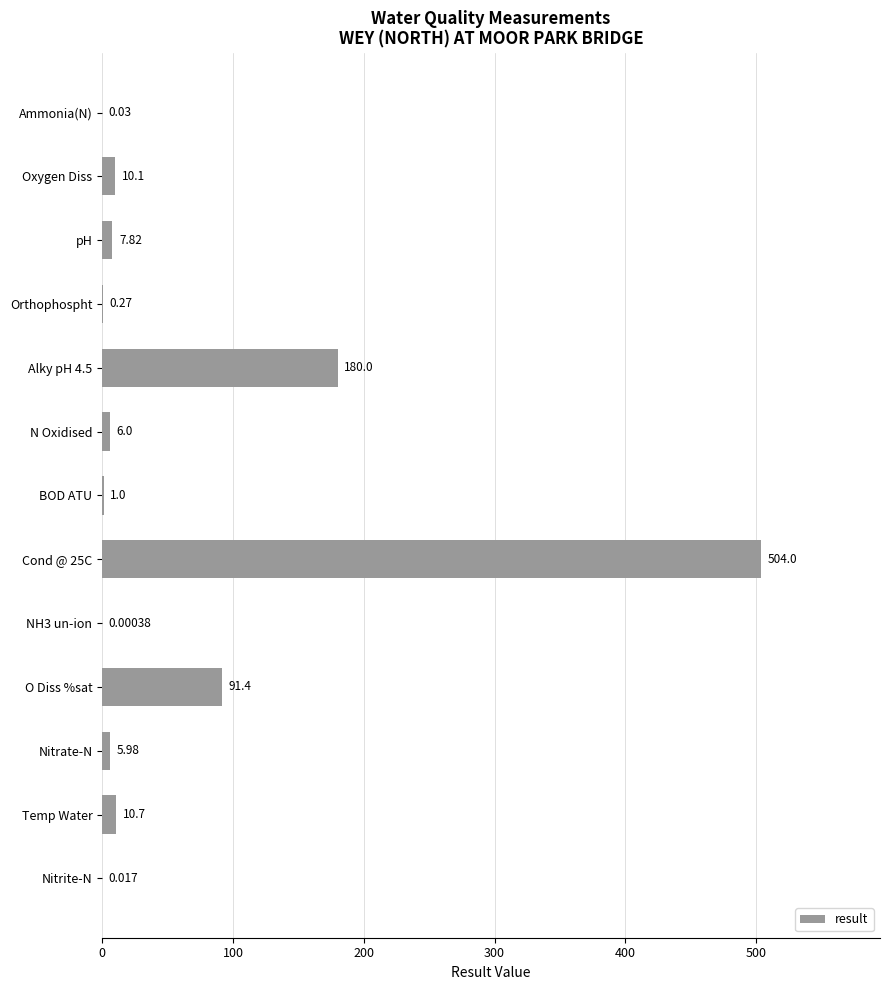

Between N Oxidised and Nitrite-N, which is larger?

N Oxidised